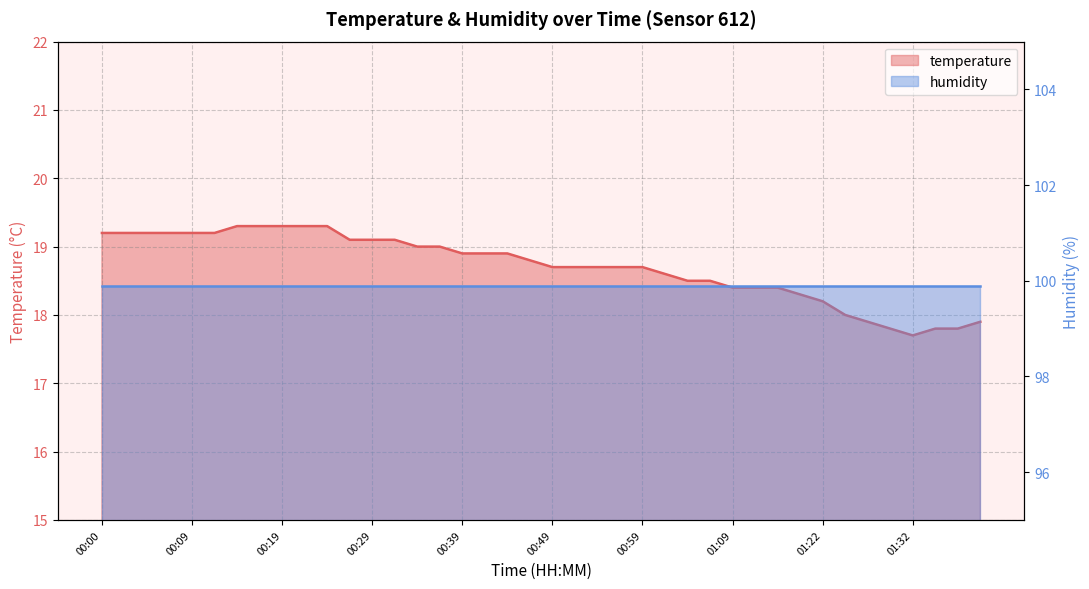

At which label is the value closest to 18?

01:24